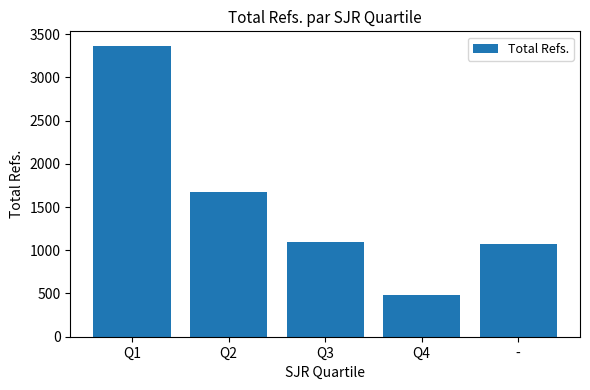

The value at Q1 is 4773.1. True or false?

False